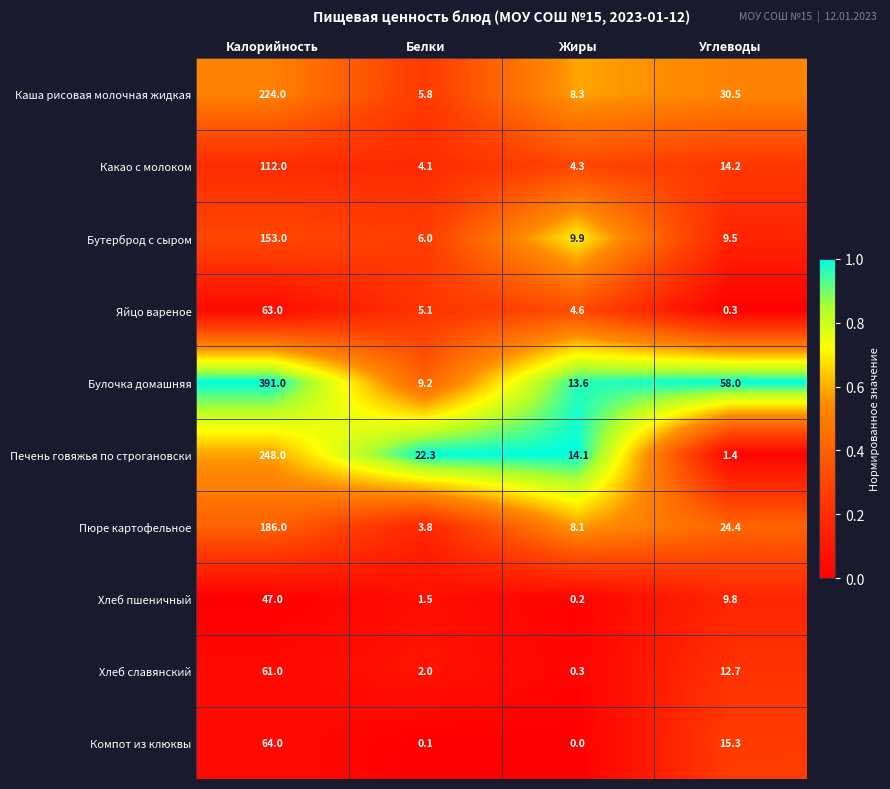

True or false: Какао с молоком has a value of 112.0 at Калорийность.

True